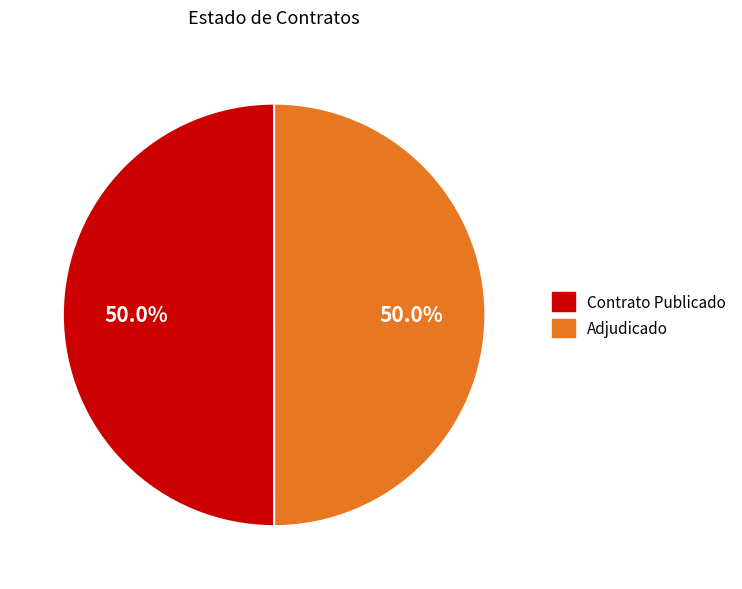

How many segments does this pie chart have?

2